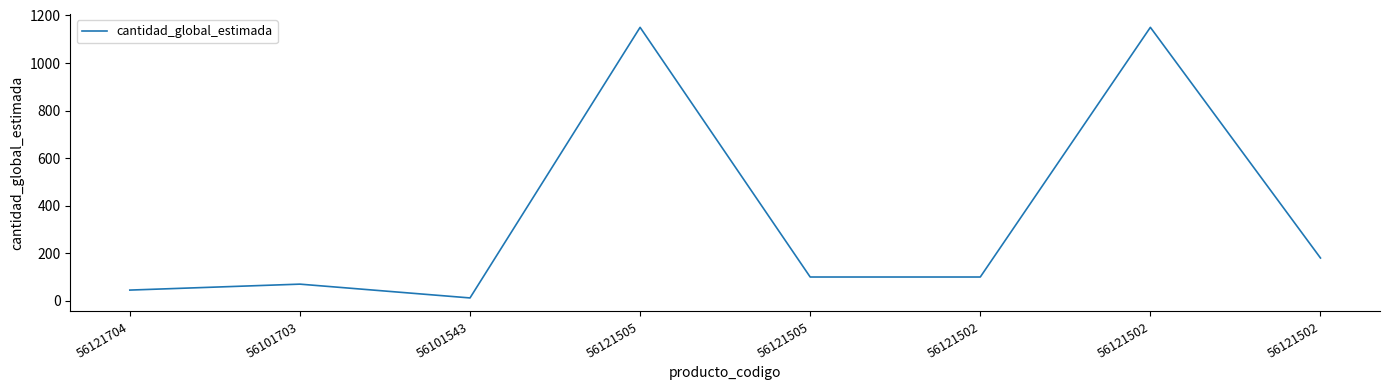

How many distinct data groups are displayed?

1